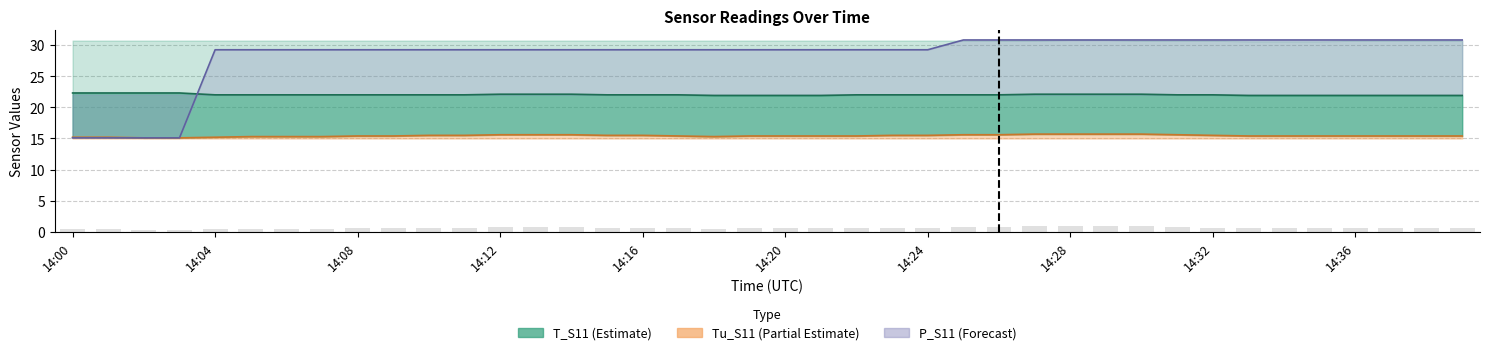

Rank the series by their average value, from highest to lowest.

P_S11 line, T_S11 line, Tu_S11 line, Tu bar